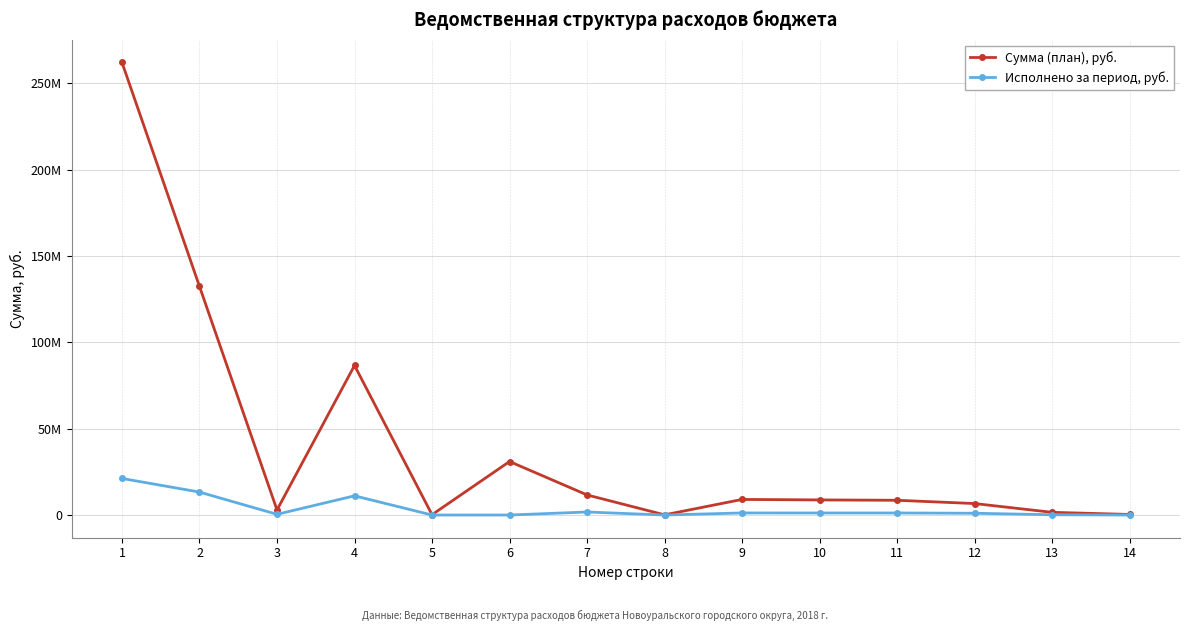

What is the sum of the Сумма (план), руб. values at 5 and 10?

8940432.3